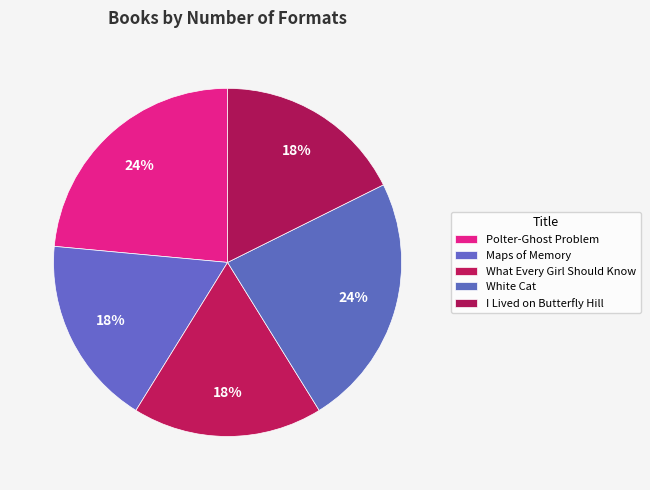

To the nearest percent, what portion does What Every Girl Should Know represent?

18%